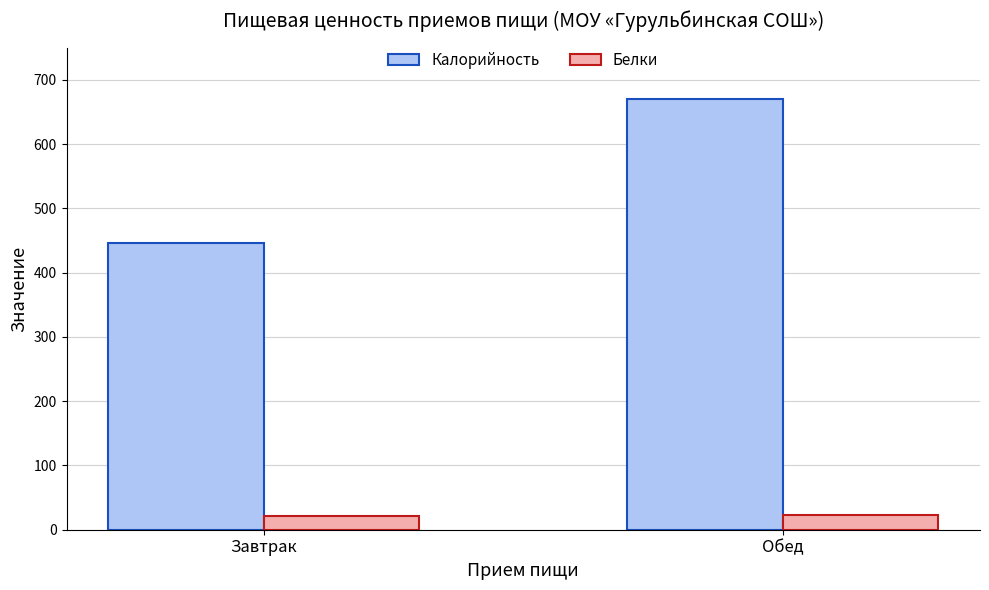

Is it true that Калорийность equals 1121.9 at Обед?

False